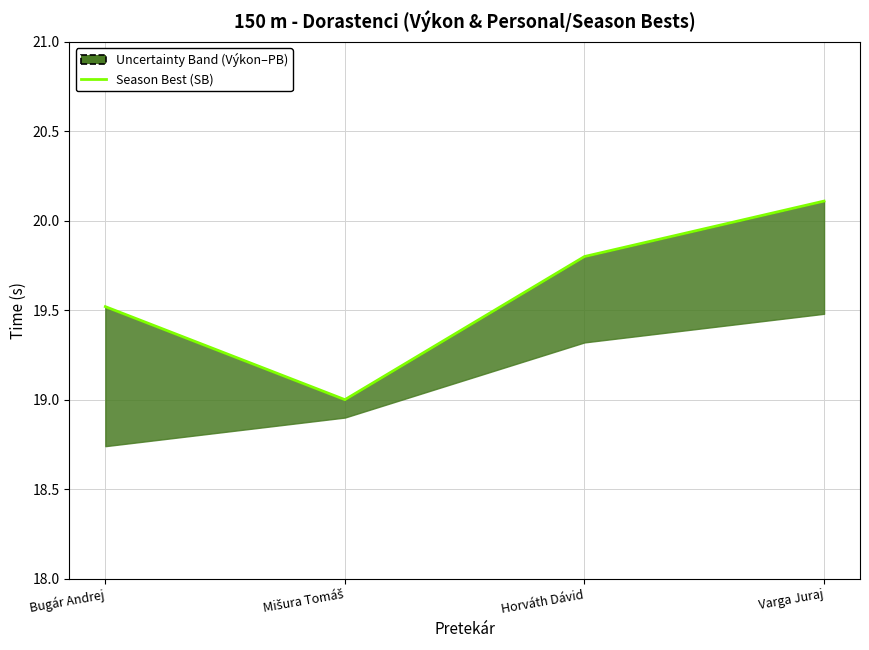

True or false: there are more than 0 points higher than both neighbors.

False